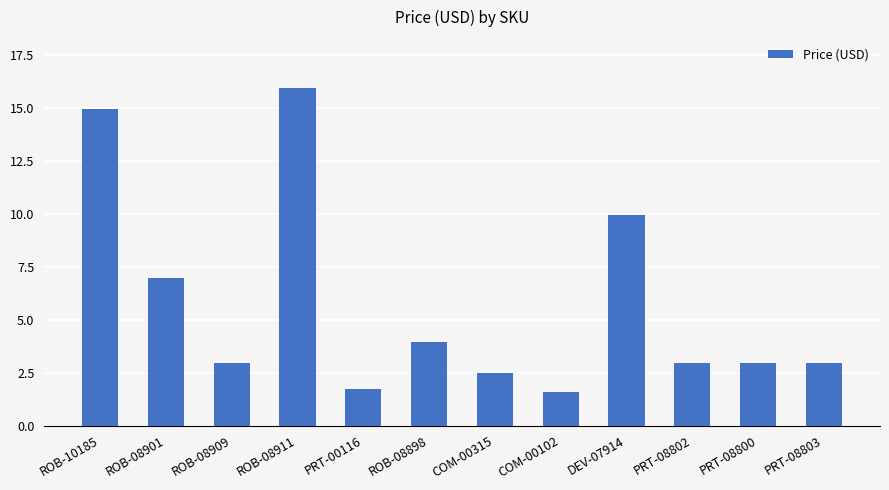

What is the value of the 3rd bar from the left?

3.0